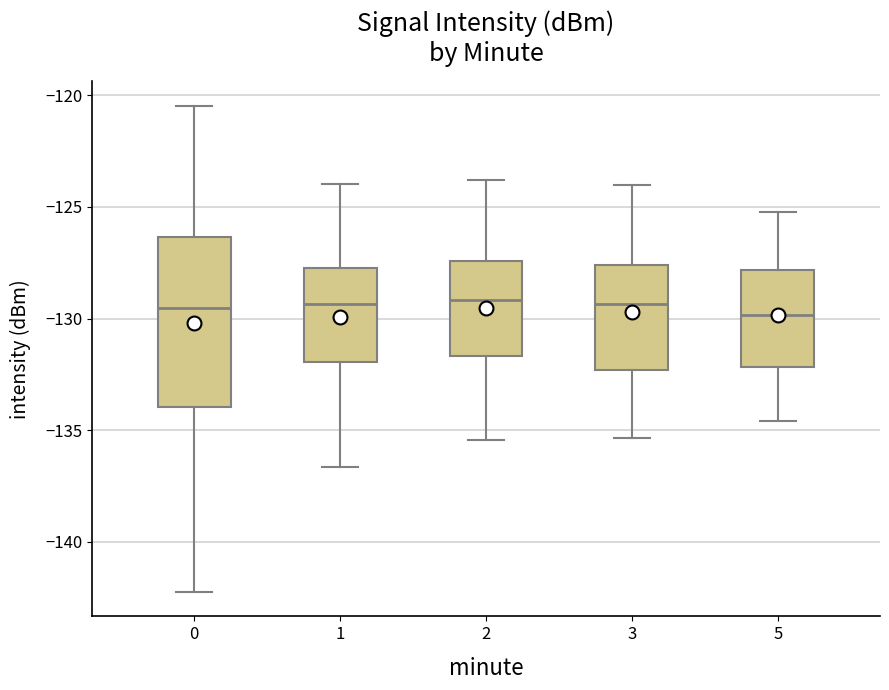

Reading left to right, read every box against the y-axis: the position of its median line, the range the box covers, and the ends of its whiskers. The values are not printed on the chart, so give them approximately, as read against the axis.

0: median -129.5, box -134.0 to -126.5, whiskers -142.0 to -120.5
1: median -129.5, box -132.0 to -127.5, whiskers -136.5 to -124.0
2: median -129.0, box -131.5 to -127.5, whiskers -135.5 to -124.0
3: median -129.5, box -132.5 to -127.5, whiskers -135.5 to -124.0
5: median -130.0, box -132.0 to -128.0, whiskers -134.5 to -125.0